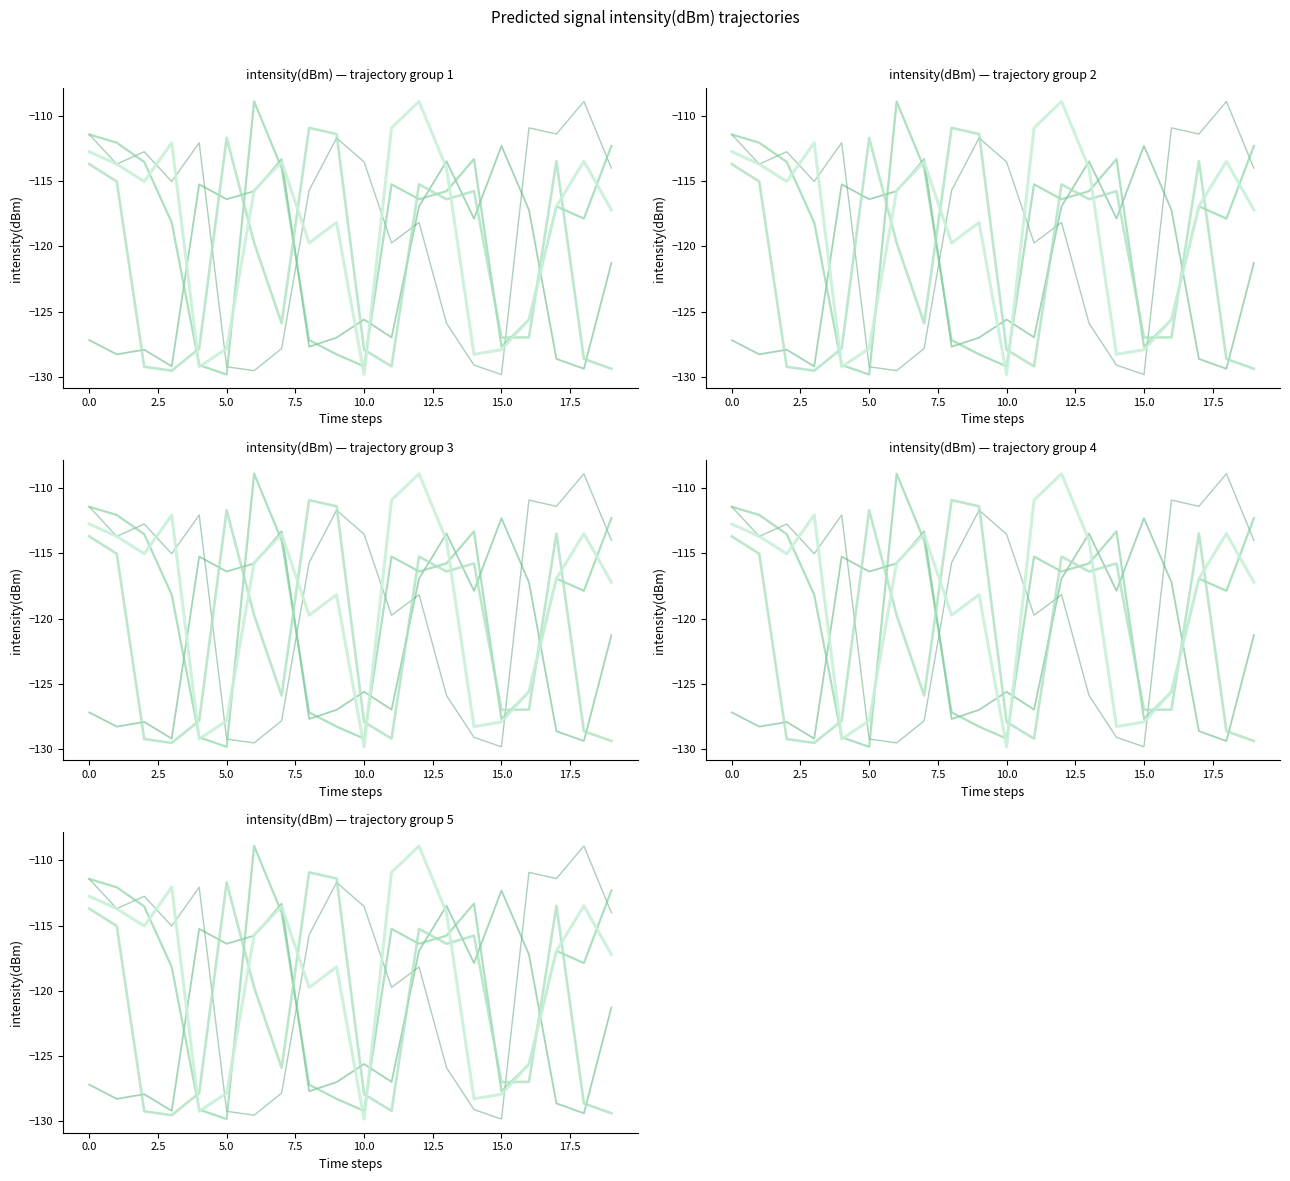

What is the difference between the second highest and minimum values in the intensity(dBm) trajectory 4 series?

18.1